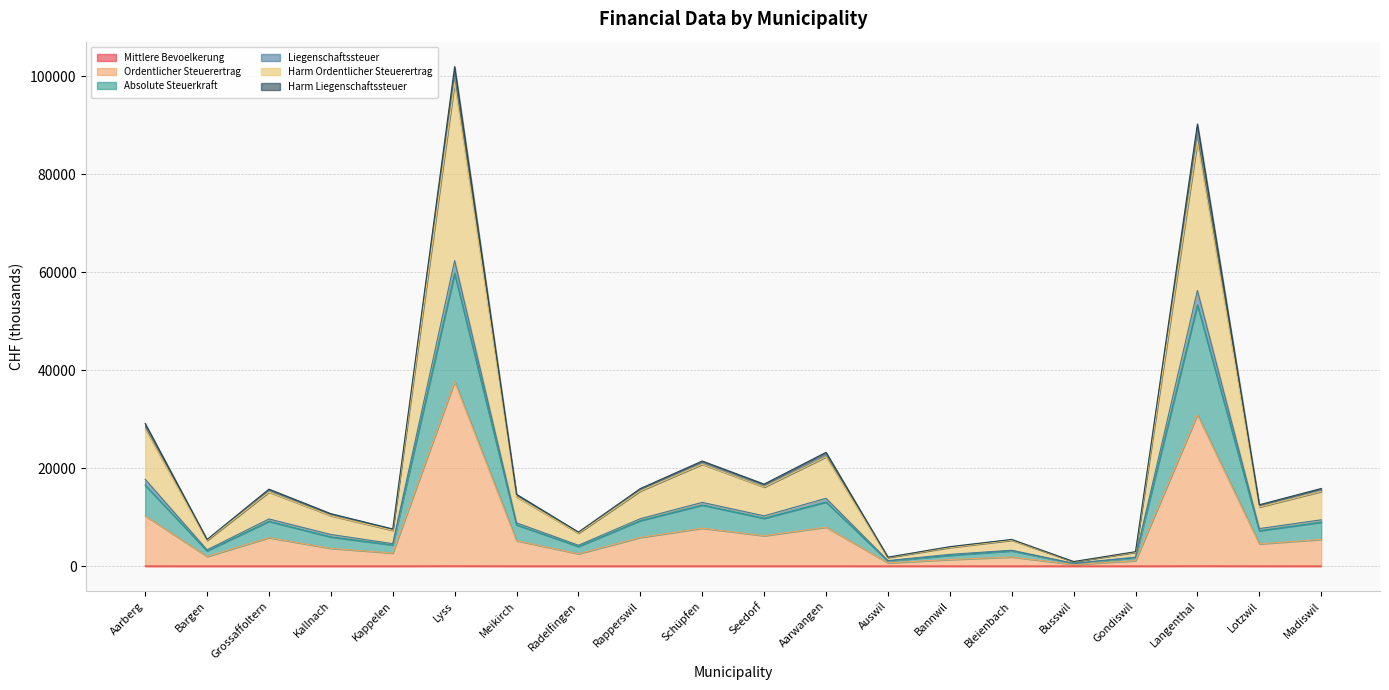

What is the difference between the maximum and second lowest values in the Harm Ordentlicher Steuerertrag series?

96945.8